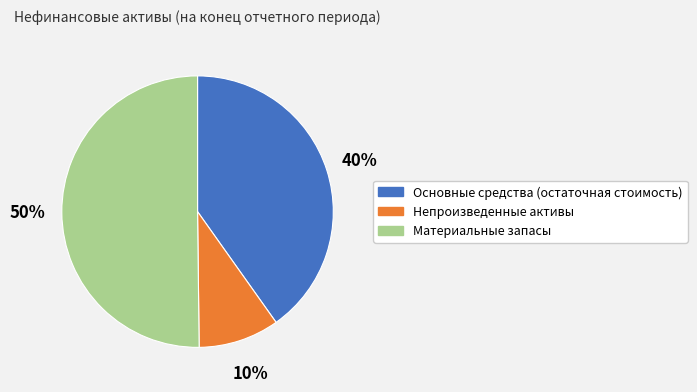

Which slice is the smallest?

Непроизведенные активы